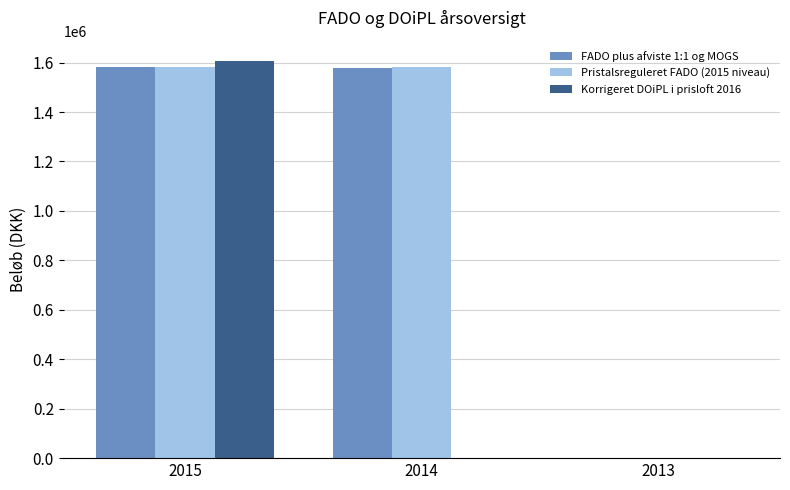

What is the maximum value for Korrigeret DOiPL i prisloft 2016?

1608103.5